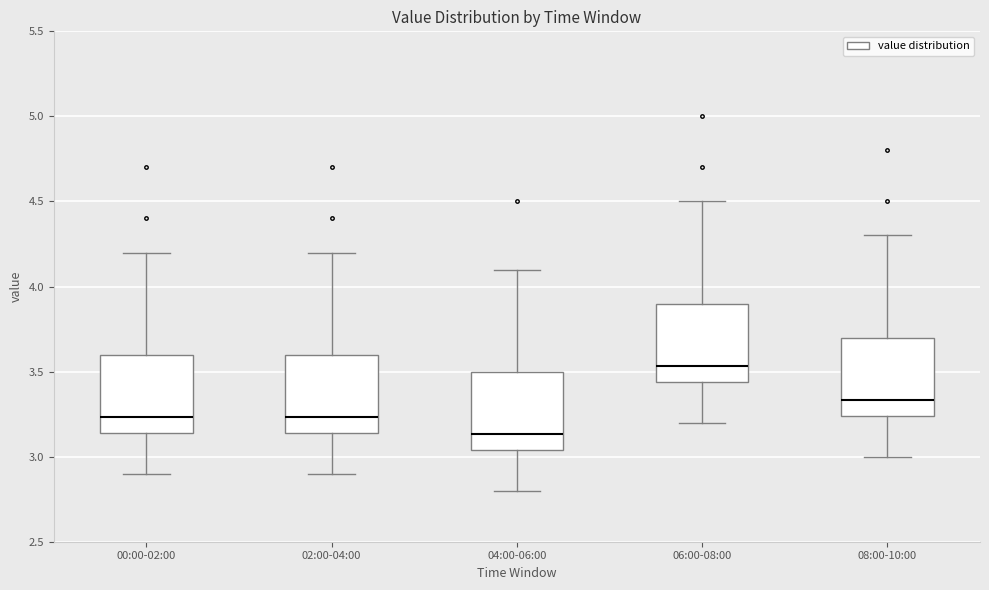

Where does the upper whisker of the box for 00:00-02:00 end on the y-axis? The values are not printed on the chart, so give them approximately, as read against the axis.

4.20